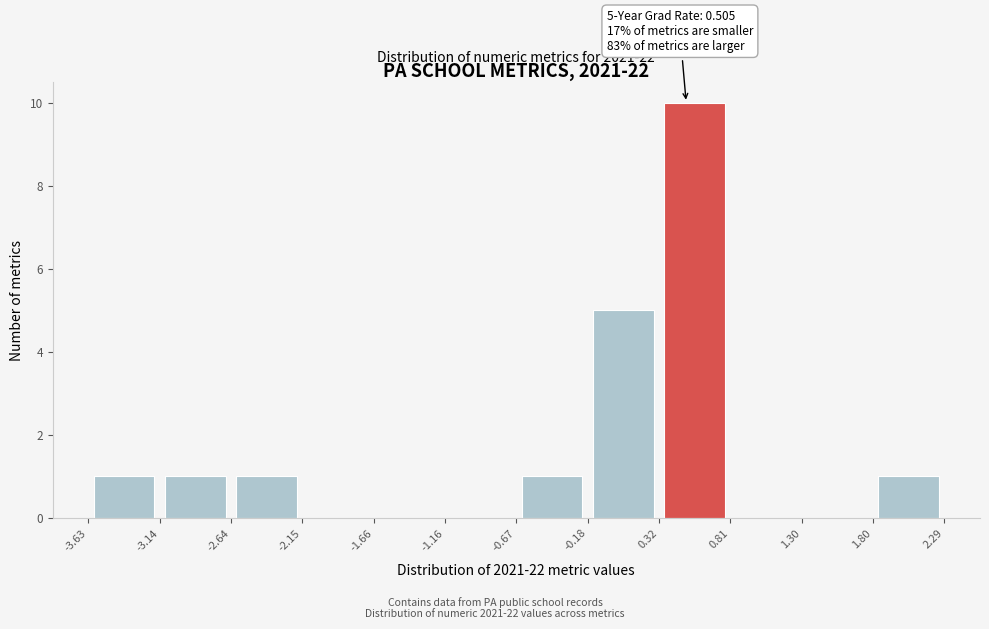

Over which range of the x-axis is the bar tallest?

0.32 to 0.81